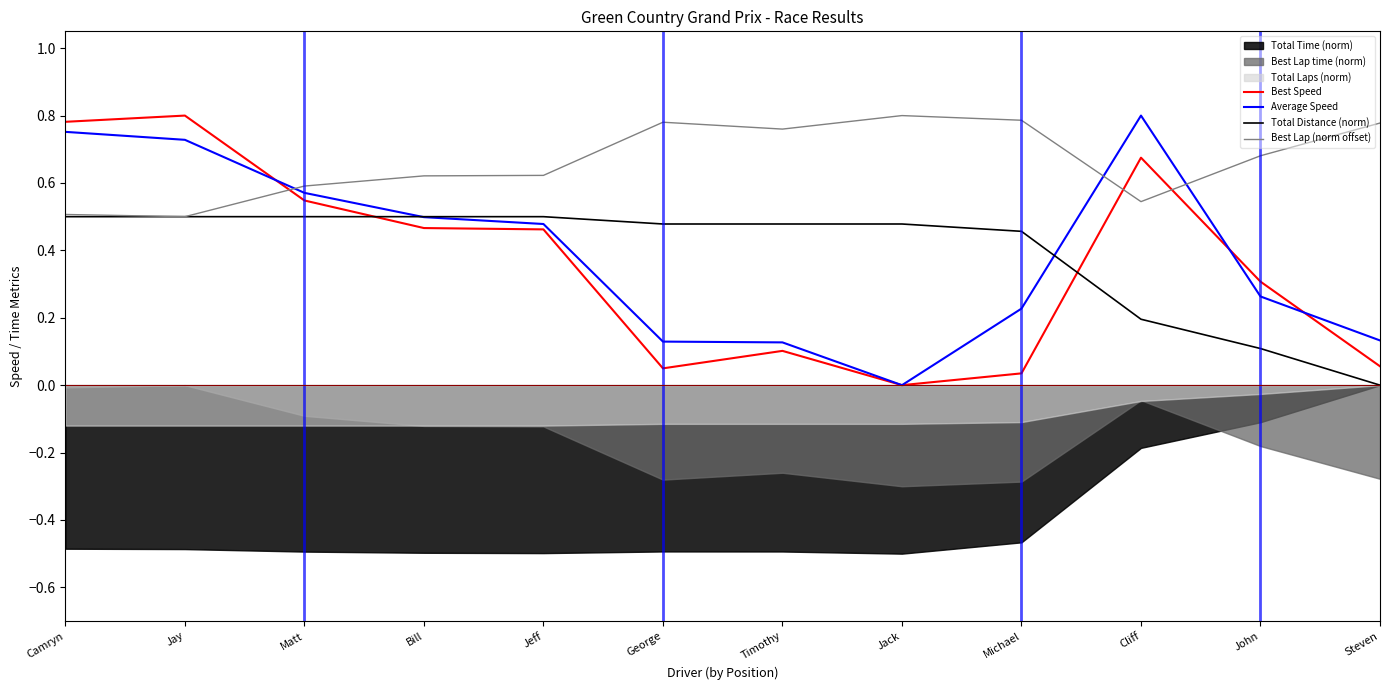

What is the spread (max minus min) of values at John?

0.6